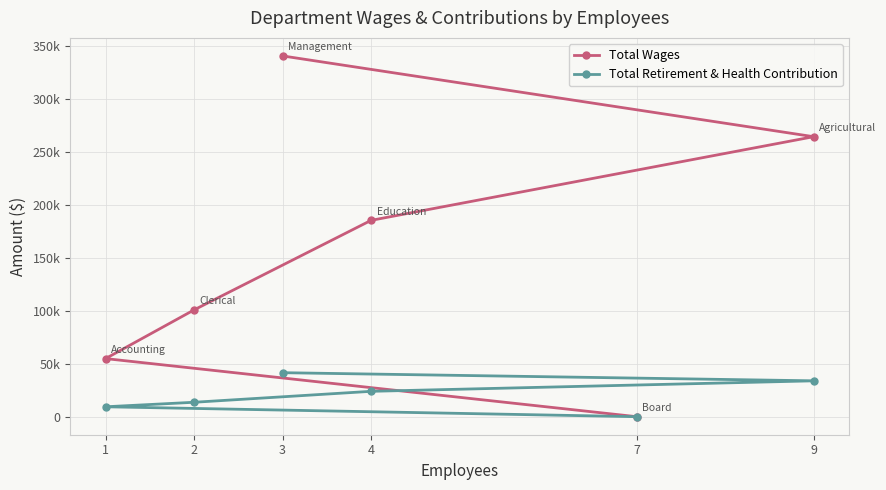

Is it true that Total Retirement & Health Contribution equals 9360 at 1?

True